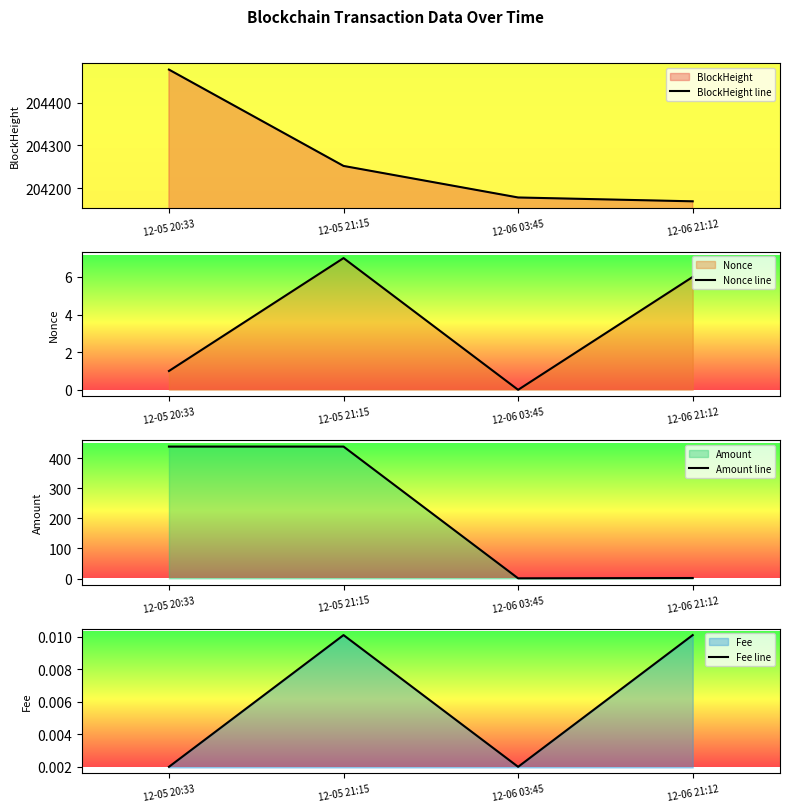

What is the label of the 1st point from the left?

12-05 20:33